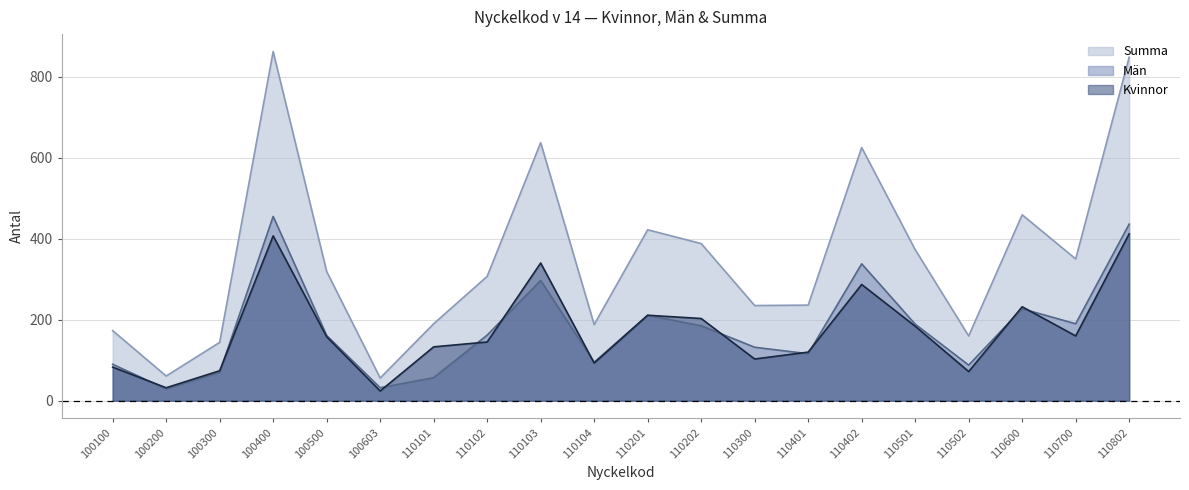

Which category has the highest value in the Kvinnor series?

110802